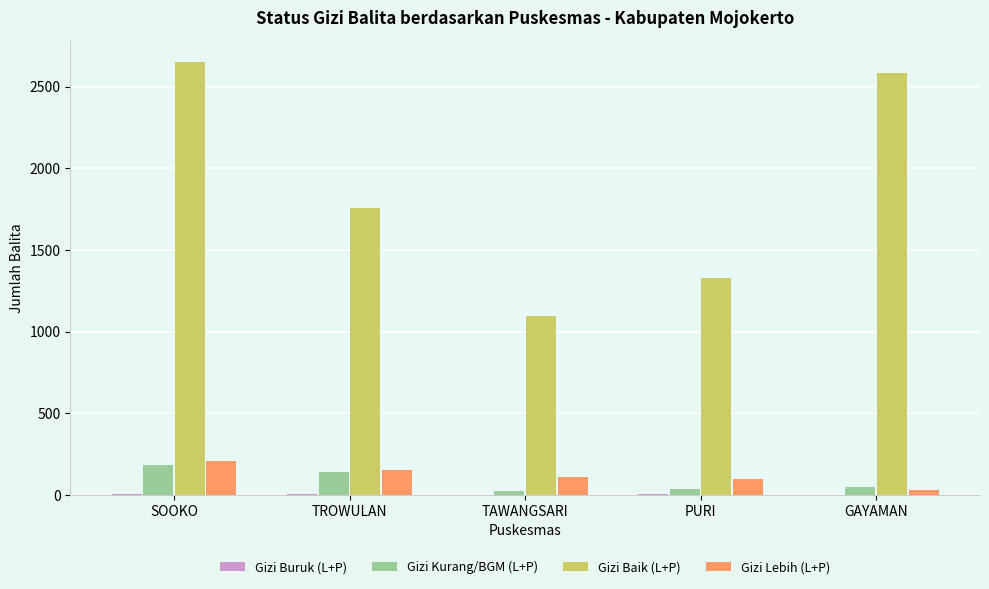

Is the value of Gizi Lebih (L+P) at PURI greater than the value of Gizi Baik (L+P) at PURI?

No